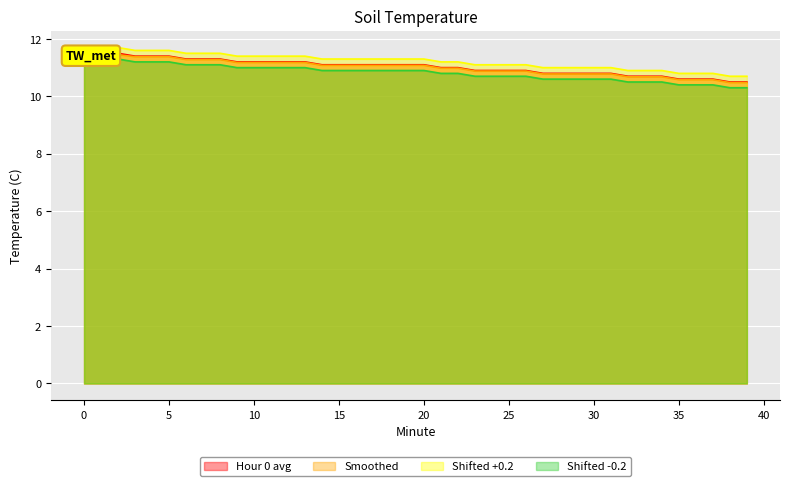

Reading right to left, extract all data points from this chart.

Hour 0 avg: 10.5	10.5	10.6	10.6	10.6	10.7	10.7	10.7	10.8	10.8	10.8	10.8	10.8	10.9	10.9	10.9	10.9	11.0	11.0	11.1	11.1	11.1	11.1	11.1	11.1	11.1	11.2	11.2	11.2	11.2	11.2	11.3	11.3	11.3	11.4	11.4	11.4	11.5	11.5	11.5
Smoothed: 10.5	10.5	10.6	10.6	10.6	10.7	10.7	10.7	10.8	10.8	10.8	10.8	10.8	10.9	10.9	10.9	10.9	11.0	11.0	11.1	11.1	11.1	11.1	11.1	11.1	11.1	11.2	11.2	11.2	11.2	11.2	11.3	11.3	11.3	11.4	11.4	11.4	11.4	11.4	11.4
Shifted +0.2: 10.7	10.7	10.8	10.8	10.8	10.9	10.9	10.9	11.0	11.0	11.0	11.0	11.0	11.1	11.1	11.1	11.1	11.2	11.2	11.3	11.3	11.3	11.3	11.3	11.3	11.3	11.4	11.4	11.4	11.4	11.4	11.5	11.5	11.5	11.6	11.6	11.6	11.7	11.7	11.7
Shifted -0.2: 10.3	10.3	10.4	10.4	10.4	10.5	10.5	10.5	10.6	10.6	10.6	10.6	10.6	10.7	10.7	10.7	10.7	10.8	10.8	10.9	10.9	10.9	10.9	10.9	10.9	10.9	11.0	11.0	11.0	11.0	11.0	11.1	11.1	11.1	11.2	11.2	11.2	11.3	11.3	11.3